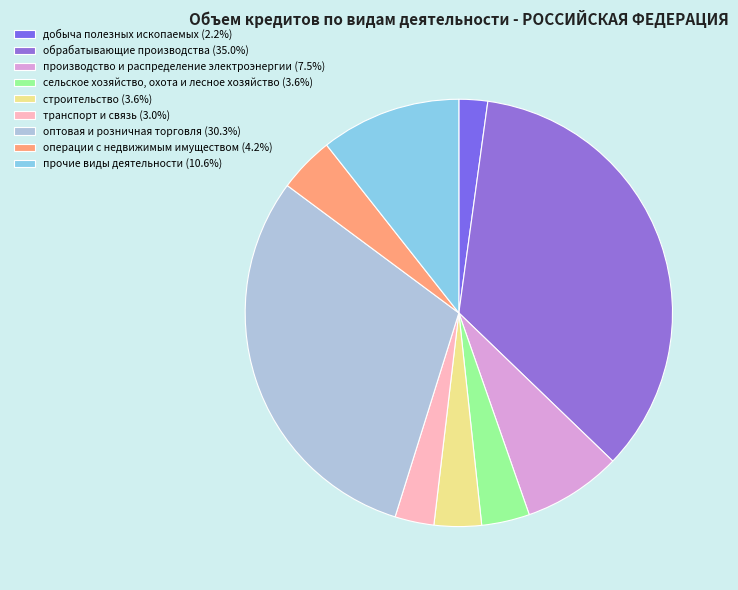

The сельское хозяйство, охота и лесное хозяйство slice represents 4% of the pie. True or false?

True